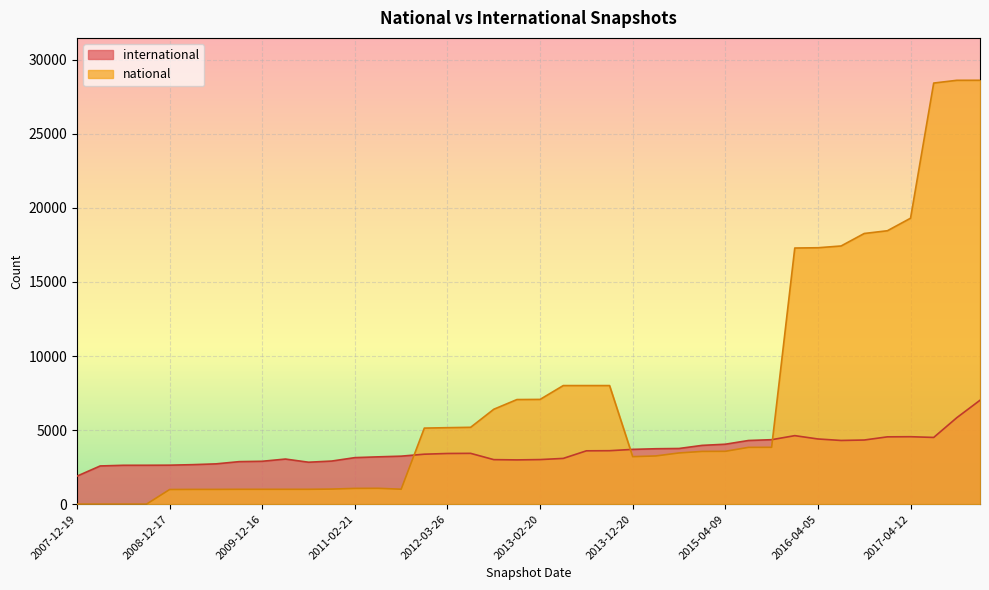

What is the highest value of the national series?

28611